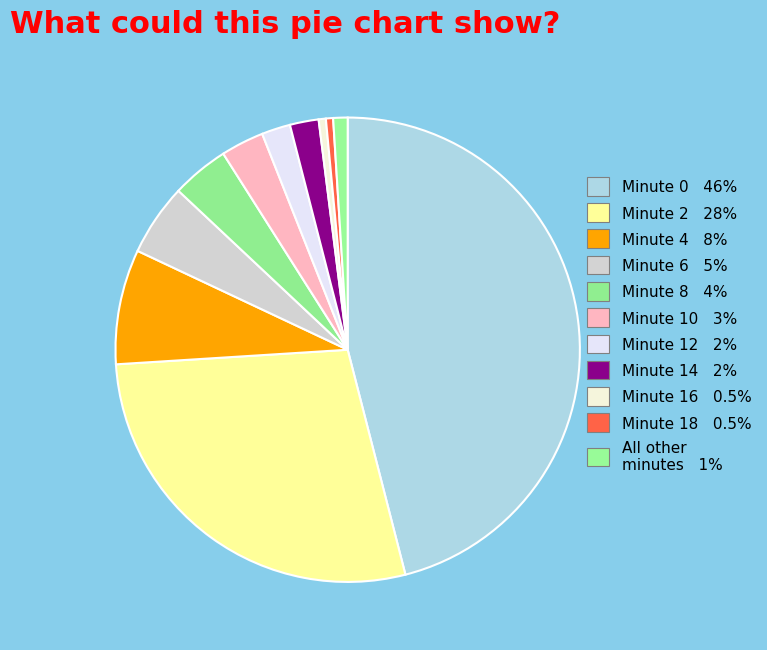

How many segments does this pie chart have?

11